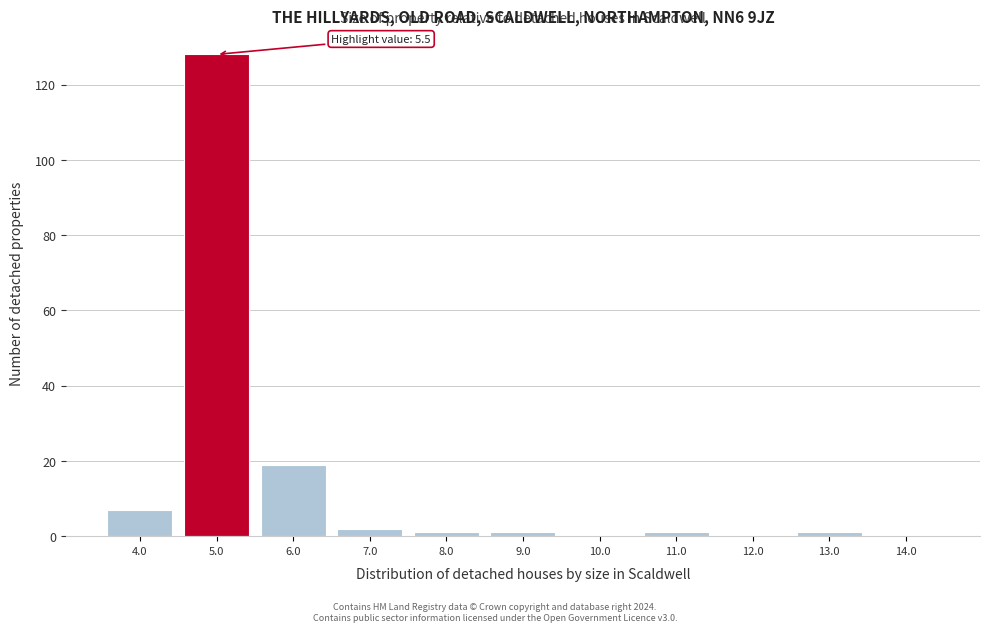

Reading left to right, list all the values displayed in this chart.

4.0=7	5.0=128	6.0=19	7.0=2	8.0=1	9.0=1	10.0=0	11.0=1	12.0=0	13.0=1	14.0=0